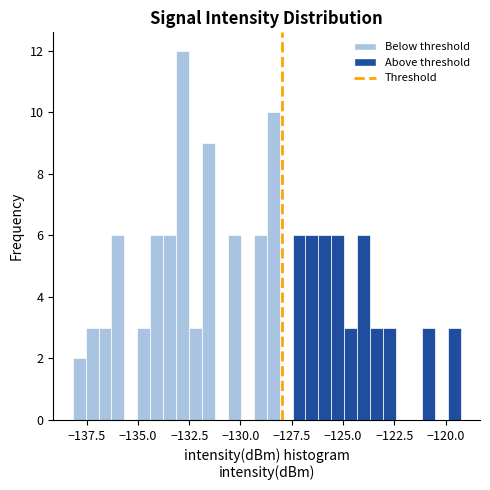

Read against the x-axis, roughly where is the centre of the tallest bar?

-133.0